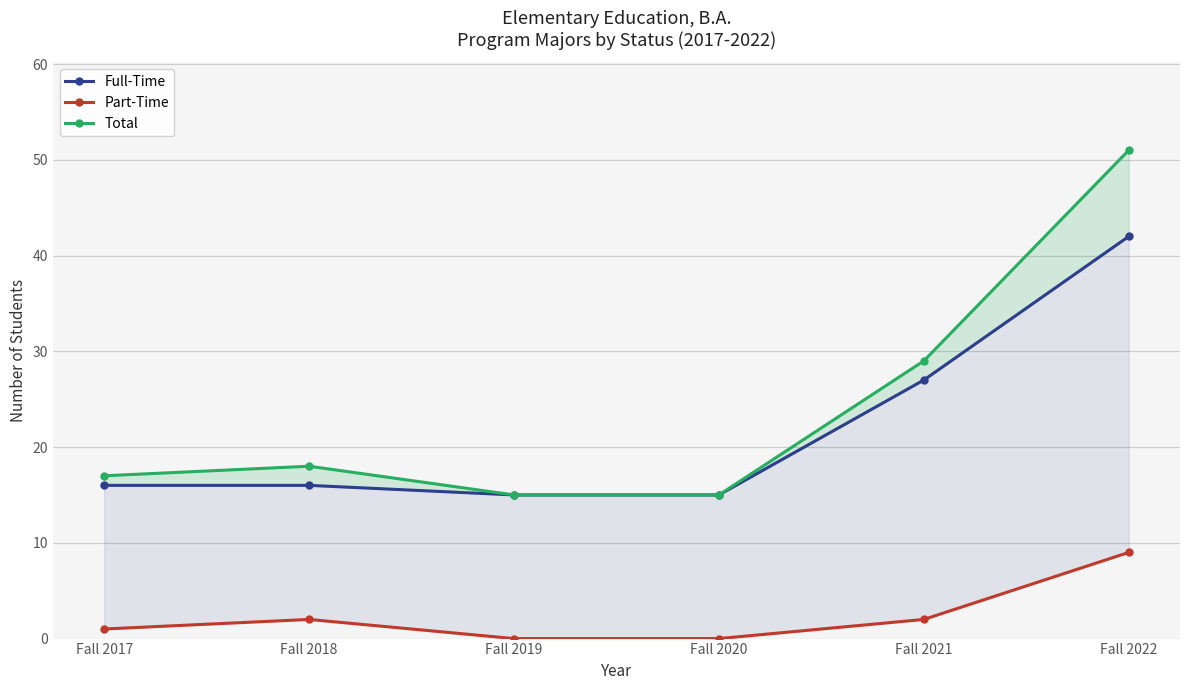

Which series changed the most between Fall 2021 and Fall 2022?

Total